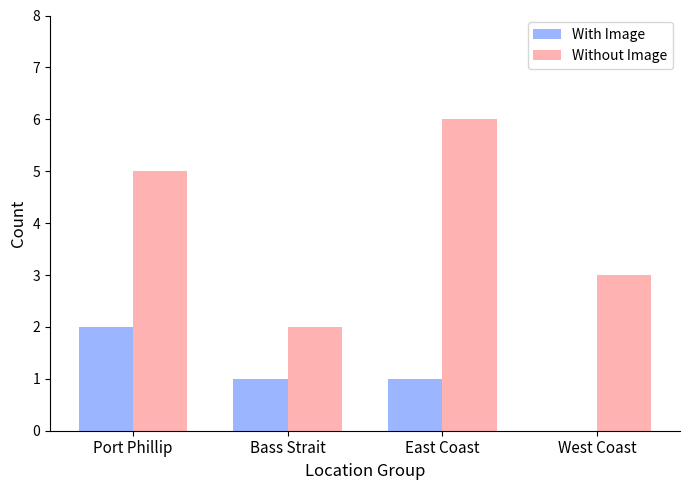

Between Port Phillip and Bass Strait, which series saw the biggest shift?

Without Image